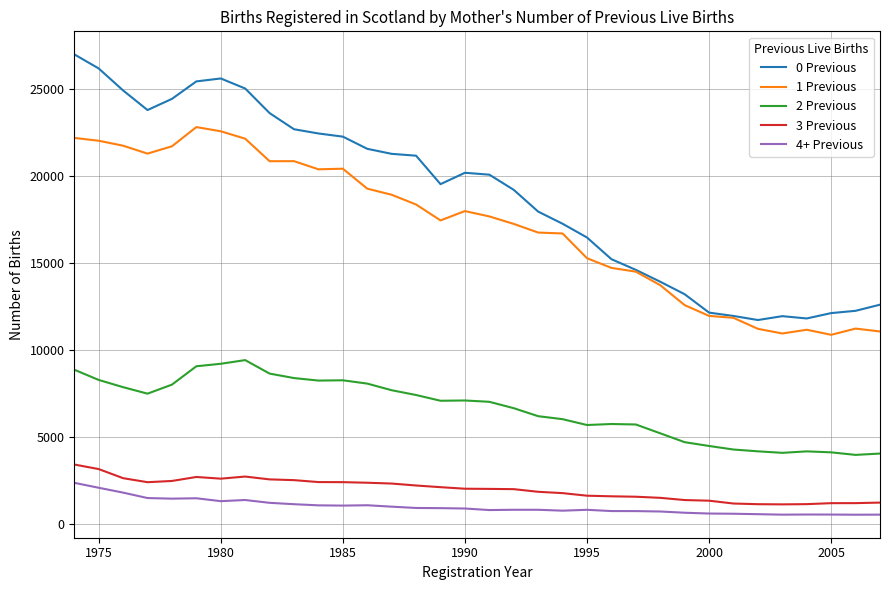

What is the highest value of the 0 Previous series?

26970